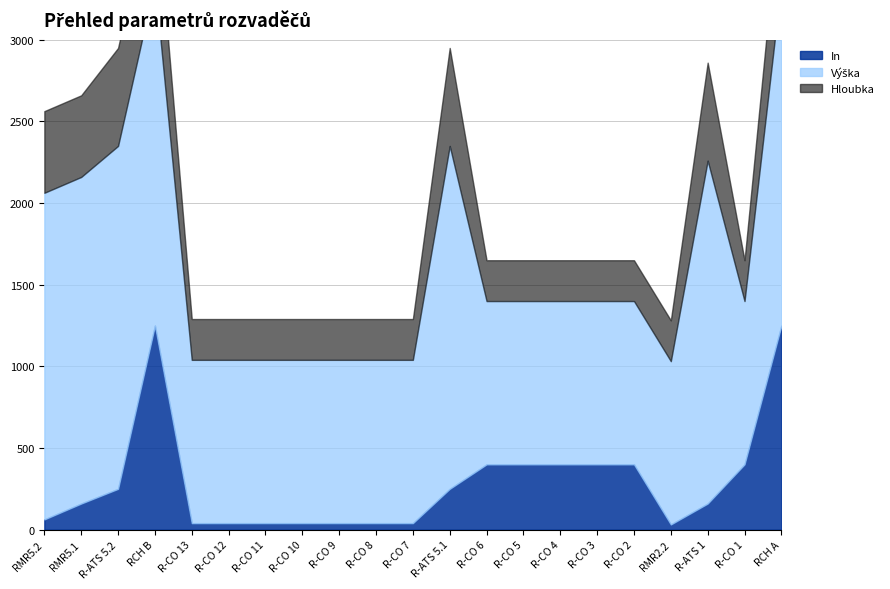

Which series changed the most between R-CO 5 and R-CO 1?

In